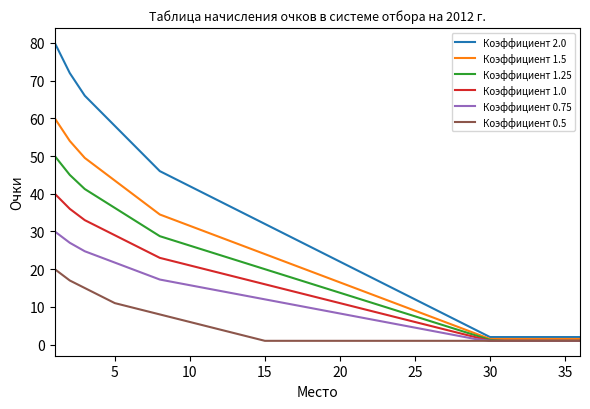

Which series has the largest range (max minus min)?

Коэффициент 2.0